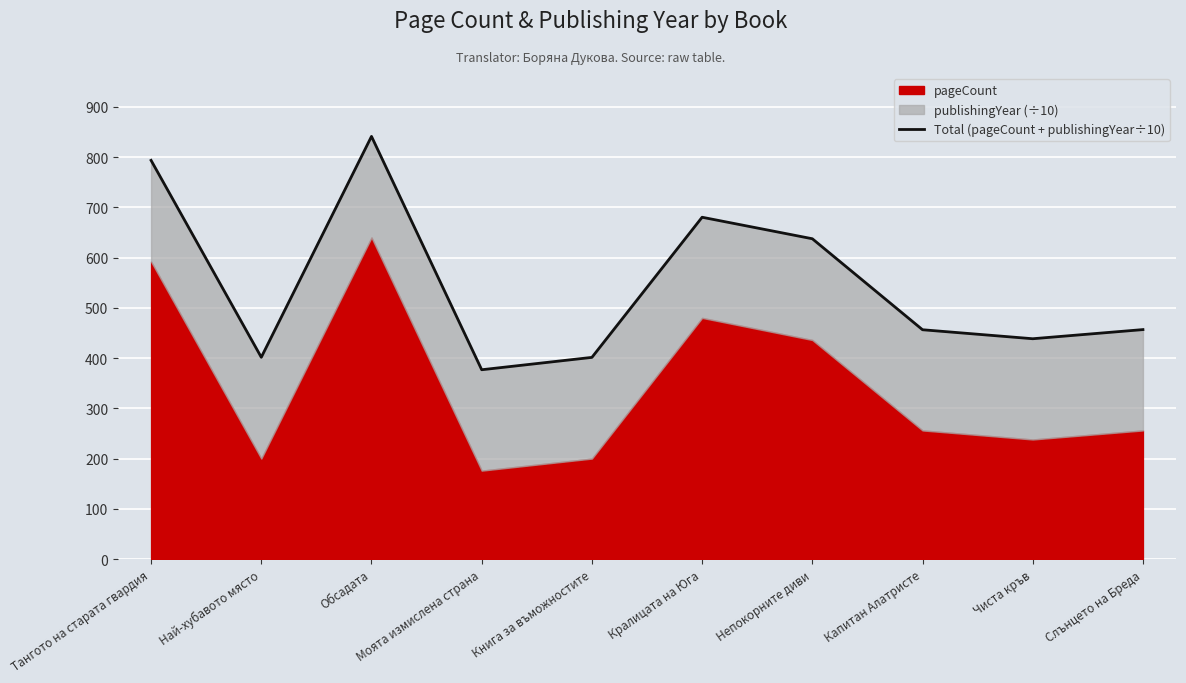

What is the ratio of the value at Чиста кръв to the value at Най-хубавото място?

1.1